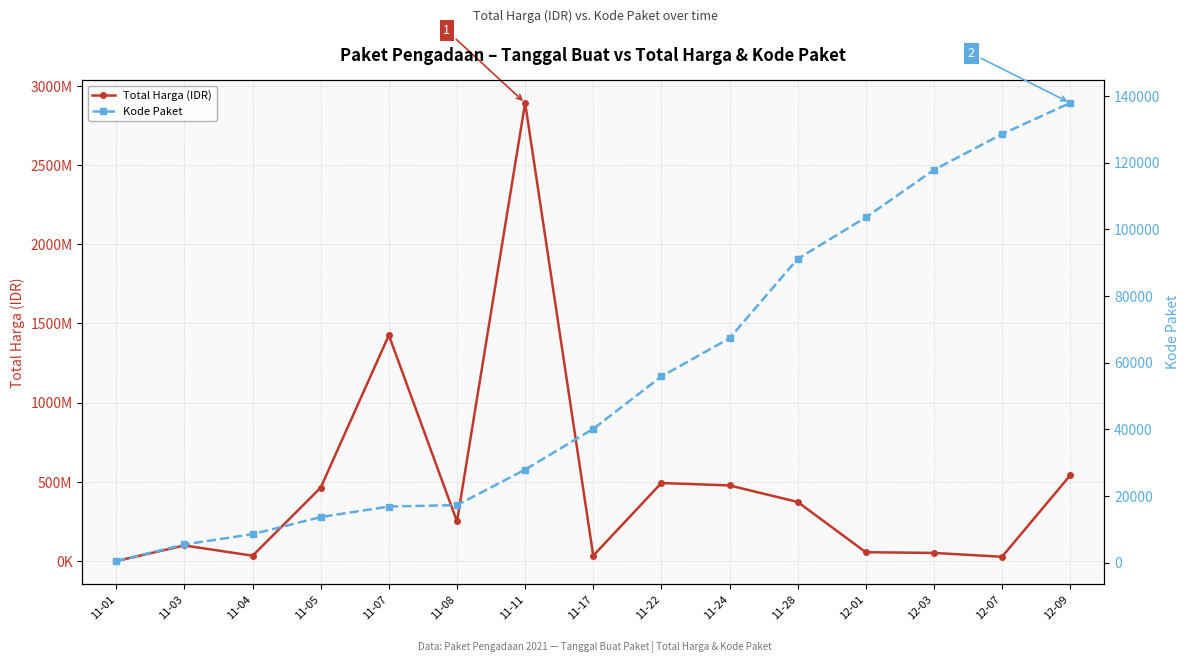

True or false: Kode Paket and Total Harga (IDR) intersect in this chart.

False